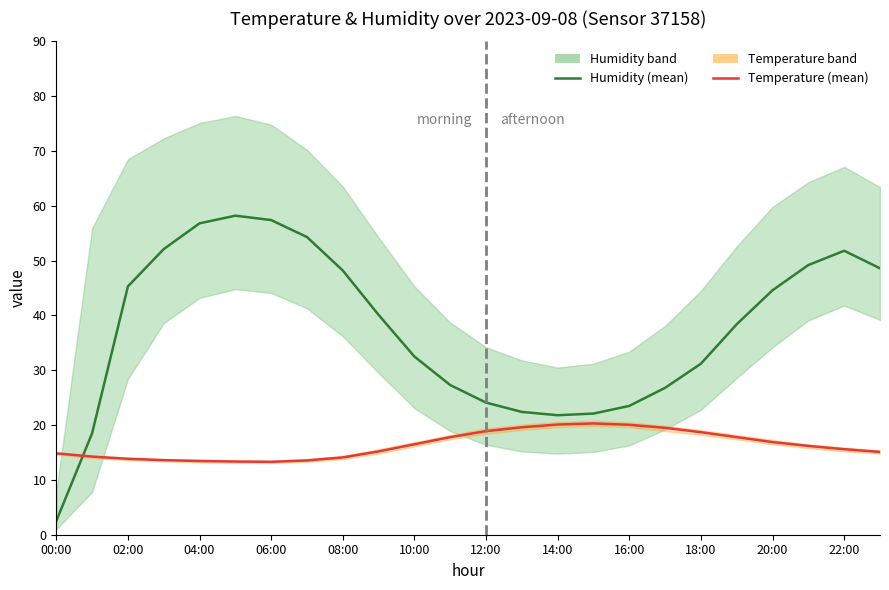

How many interior local peaks does the Temperature (mean) series have?

1